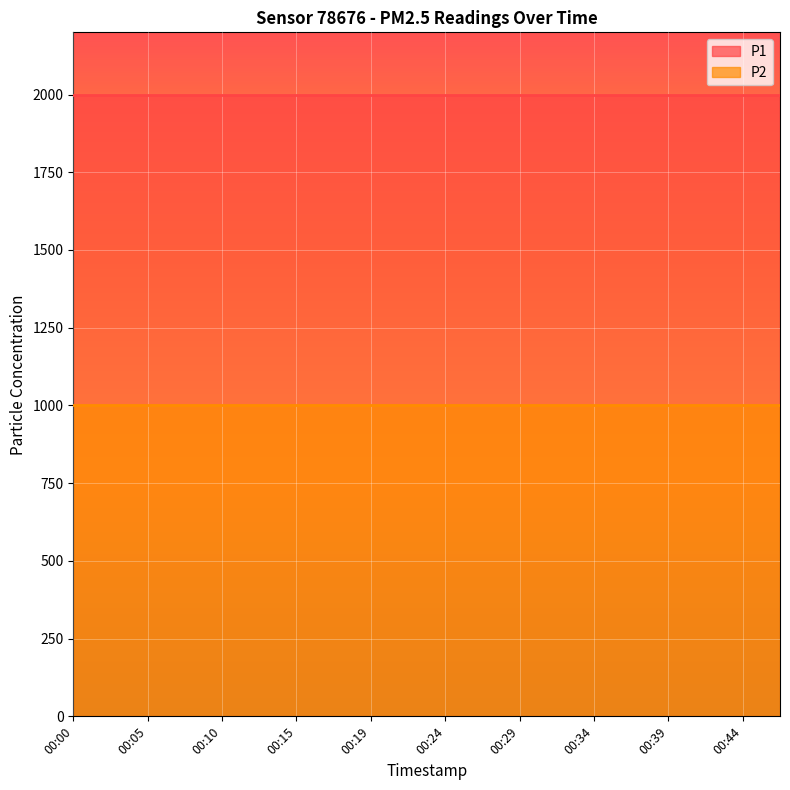

Which series has the widest spread of values?

P1